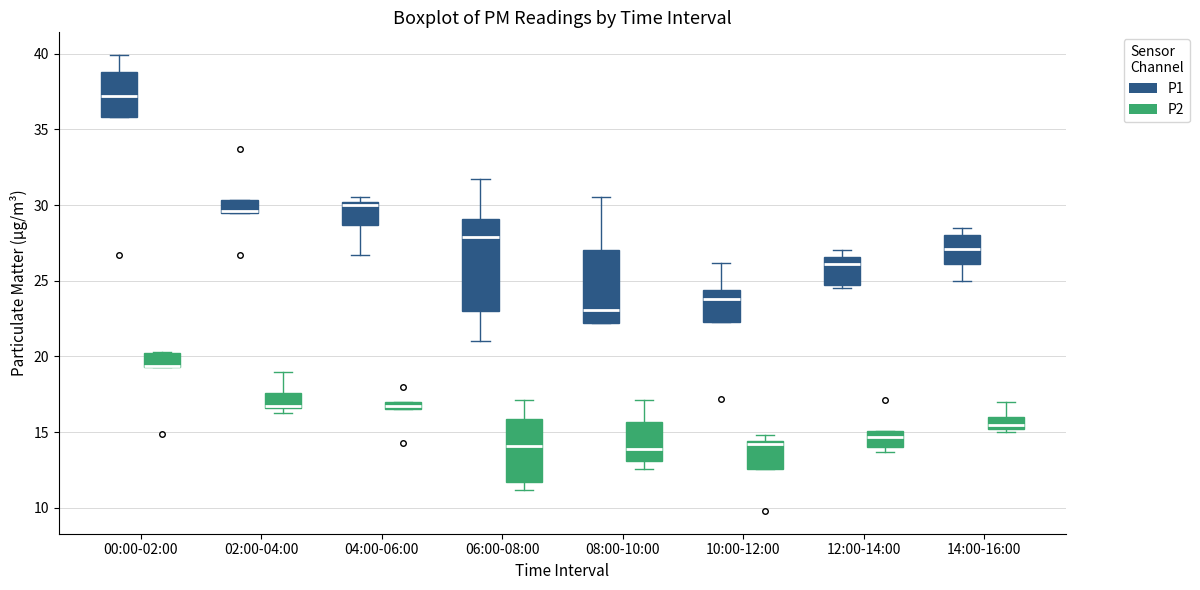

Where is the lower edge of the box for 04:00-06:00 (P2) on the y-axis? The values are not printed on the chart, so give them approximately, as read against the axis.

16.5